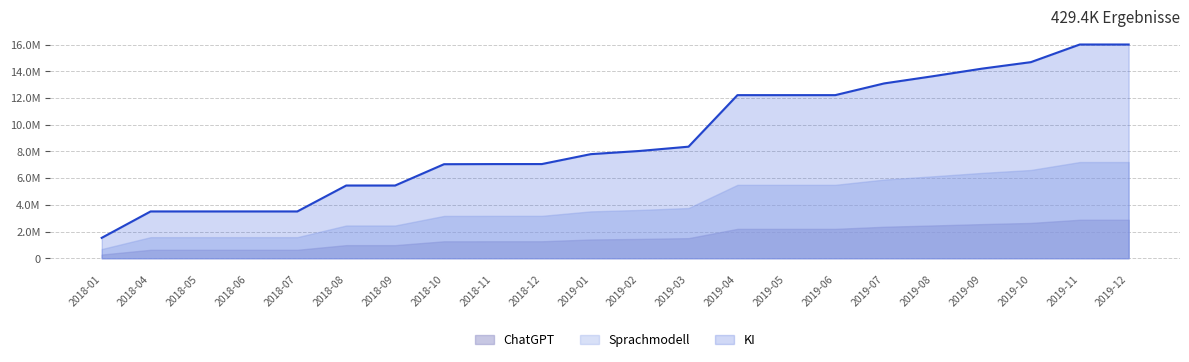

What is the value of the 12th point from the left?

8030677